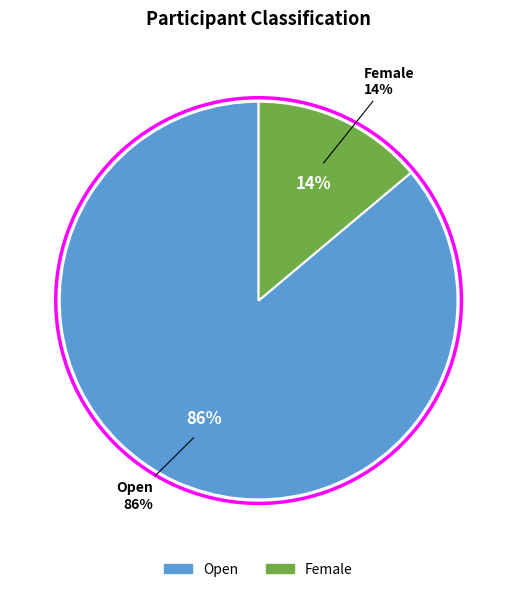

How much of the chart is everything except Open?

13.9%